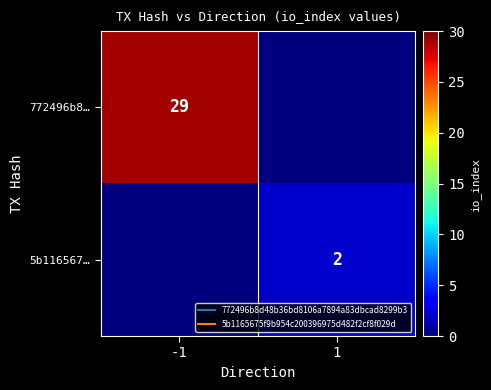

Which label corresponds to the largest value in the chart?

-1